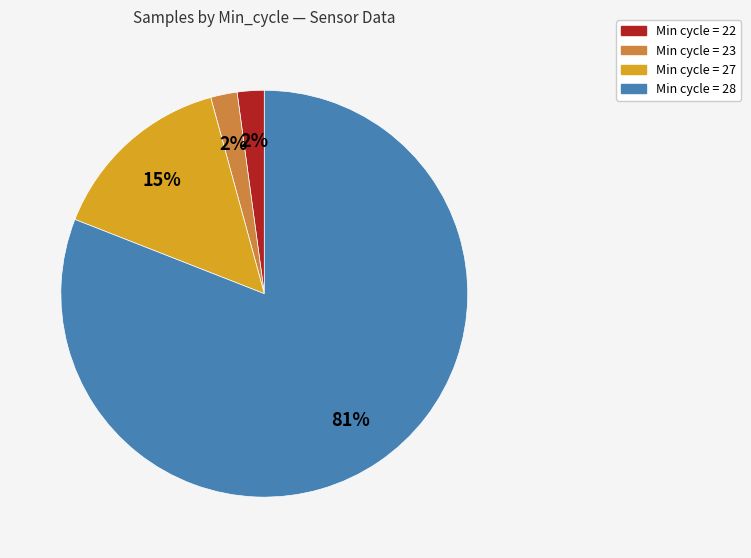

To the nearest percent, what is the average slice percentage?

25%